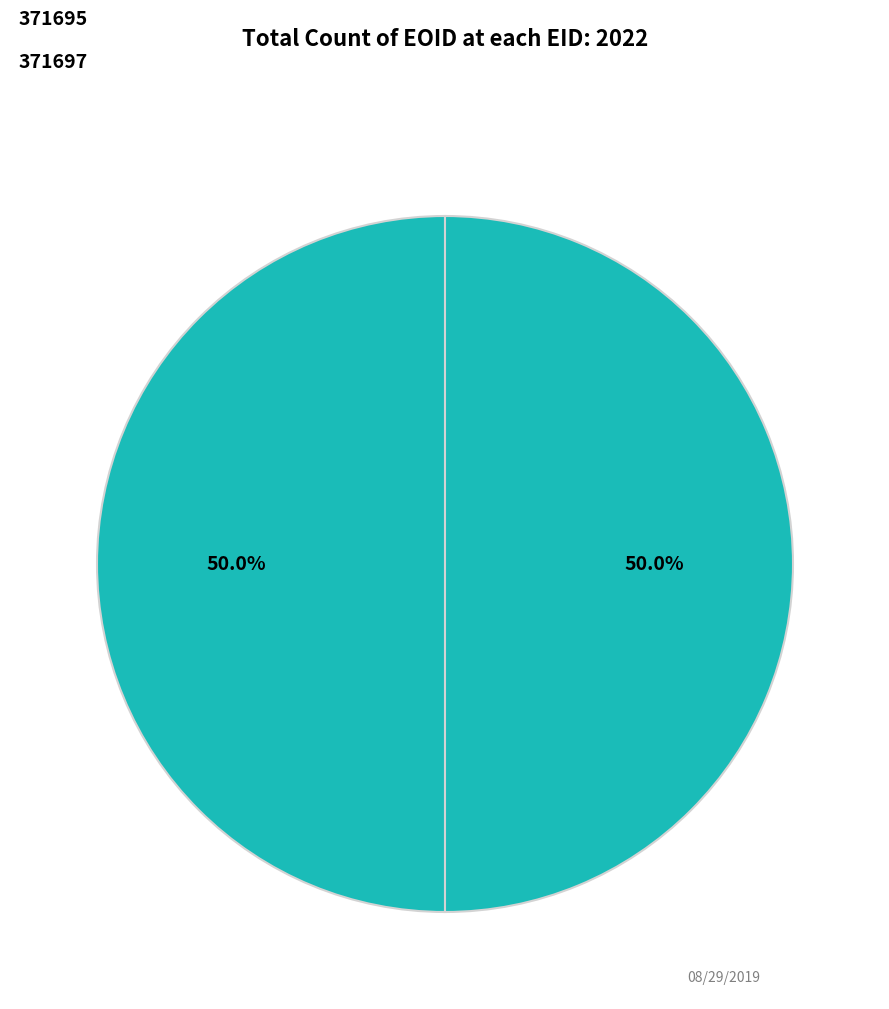

What percentage is the 371697 slice, to the nearest percent?

50%